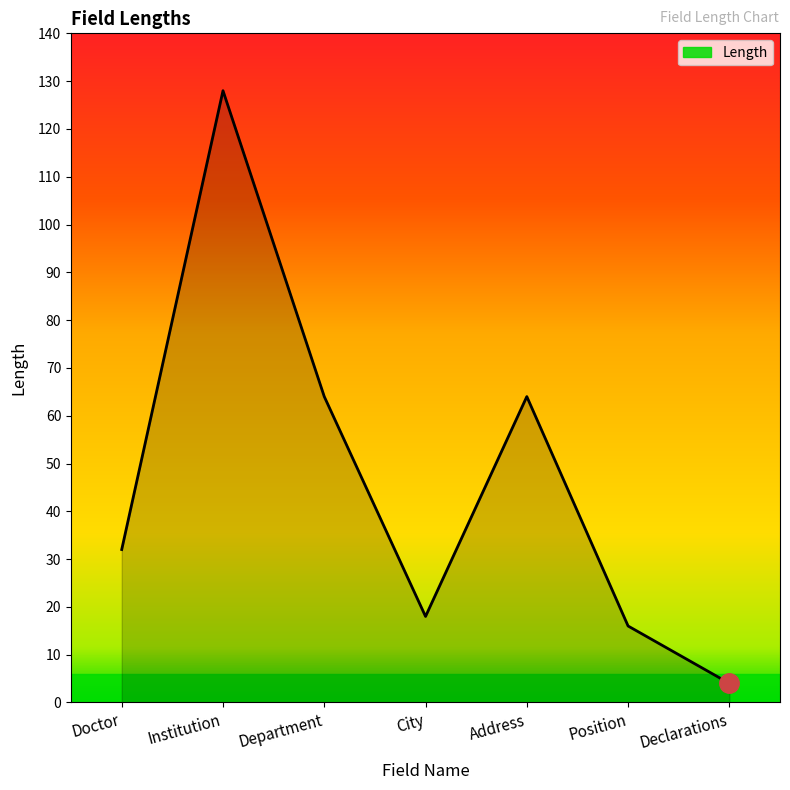

What is the approximate value at Doctor?

32